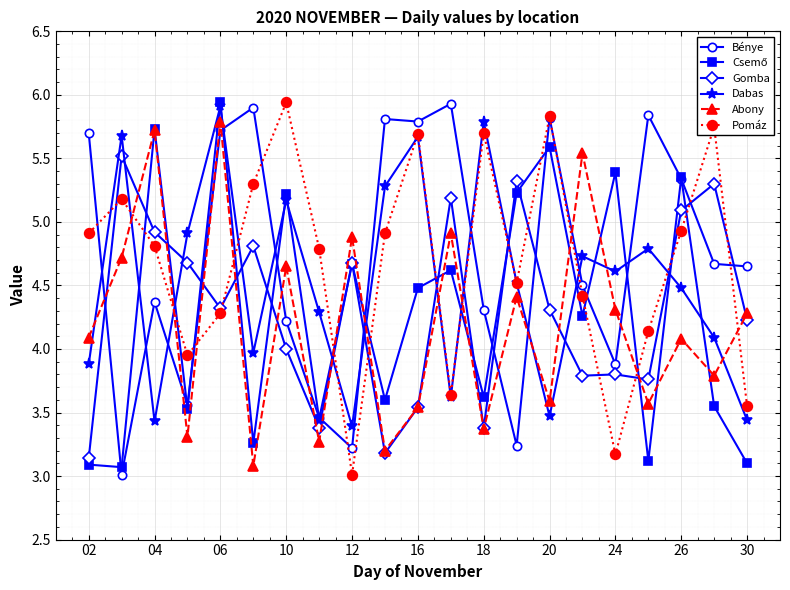

How many intersections are there between Pomáz and Abony?

11